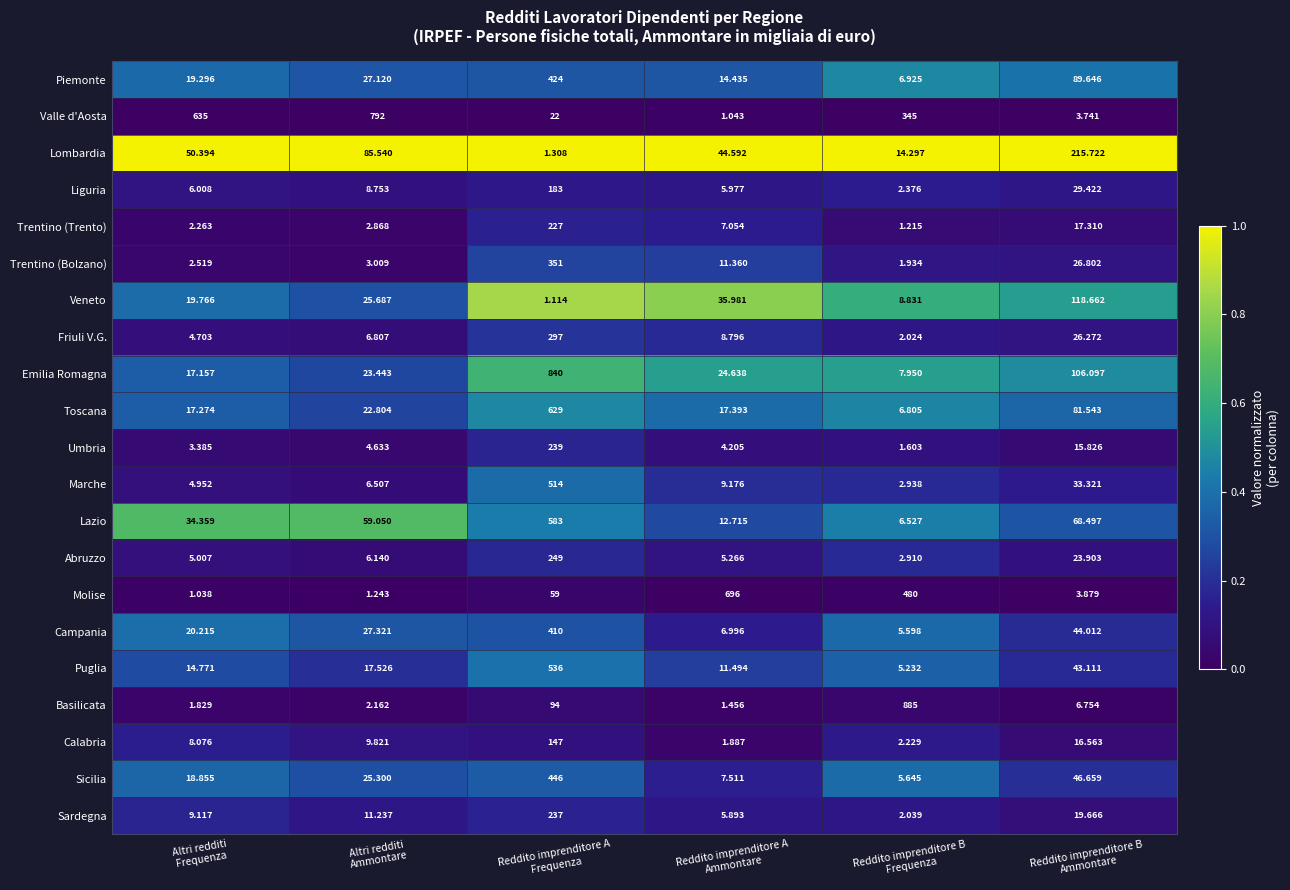

Rank the series by their maximum value, from highest to lowest.

Basilicata, Emilia Romagna, Valle d'Aosta, Molise, Toscana, Lazio, Puglia, Marche, Sicilia, Piemonte, Campania, Trentino (Bolzano), Friuli V.G., Abruzzo, Umbria, Sardegna, Trentino (Trento), Lombardia, Liguria, Calabria, Veneto